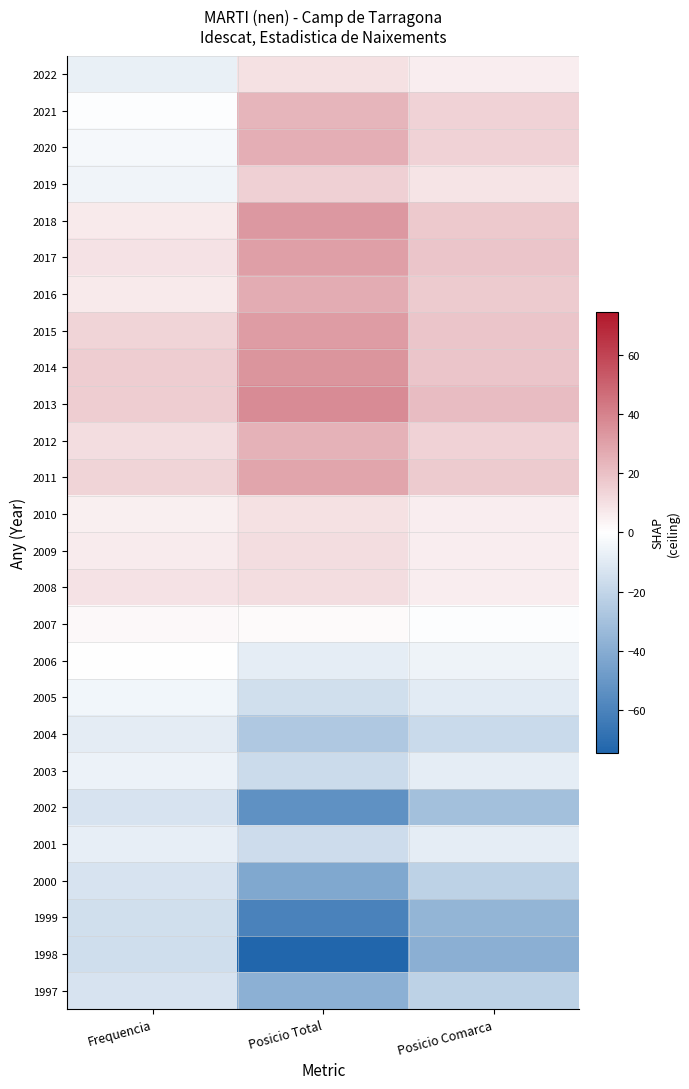

Reading left to right, transcribe all the data shown in this chart.

2022: Frequencia=-7.1	Posicio Total=9.7	Posicio Comarca=5.3
2021: Frequencia=-1.1	Posicio Total=23.7	Posicio Comarca=14.3
2020: Frequencia=-3.1	Posicio Total=25.7	Posicio Comarca=14.3
2019: Frequencia=-5.1	Posicio Total=14.7	Posicio Comarca=8.3
2018: Frequencia=6.9	Posicio Total=32.7	Posicio Comarca=17.3
2017: Frequencia=8.9	Posicio Total=30.7	Posicio Comarca=18.3
2016: Frequencia=6.9	Posicio Total=26.7	Posicio Comarca=16.3
2015: Frequencia=13.9	Posicio Total=31.7	Posicio Comarca=18.3
2014: Frequencia=15.9	Posicio Total=33.7	Posicio Comarca=18.3
2013: Frequencia=15.9	Posicio Total=36.7	Posicio Comarca=21.3
2012: Frequencia=10.9	Posicio Total=24.7	Posicio Comarca=14.3
2011: Frequencia=13.9	Posicio Total=28.7	Posicio Comarca=16.3
2010: Frequencia=4.9	Posicio Total=9.7	Posicio Comarca=5.3
2009: Frequencia=5.9	Posicio Total=10.7	Posicio Comarca=5.3
2008: Frequencia=8.9	Posicio Total=10.7	Posicio Comarca=5.3
2007: Frequencia=1.9	Posicio Total=1.7	Posicio Comarca=-0.7
2006: Frequencia=-0.1	Posicio Total=-8.3	Posicio Comarca=-5.7
2005: Frequencia=-4.1	Posicio Total=-15.3	Posicio Comarca=-9.7
2004: Frequencia=-9.1	Posicio Total=-26.3	Posicio Comarca=-17.7
2003: Frequencia=-6.1	Posicio Total=-17.3	Posicio Comarca=-8.7
2002: Frequencia=-13.1	Posicio Total=-53.3	Posicio Comarca=-30.7
2001: Frequencia=-8.1	Posicio Total=-16.3	Posicio Comarca=-8.7
2000: Frequencia=-13.1	Posicio Total=-42.3	Posicio Comarca=-21.7
1999: Frequencia=-15.1	Posicio Total=-60.3	Posicio Comarca=-35.7
1998: Frequencia=-16.1	Posicio Total=-74.3	Posicio Comarca=-38.7
1997: Frequencia=-13.1	Posicio Total=-38.3	Posicio Comarca=-21.7